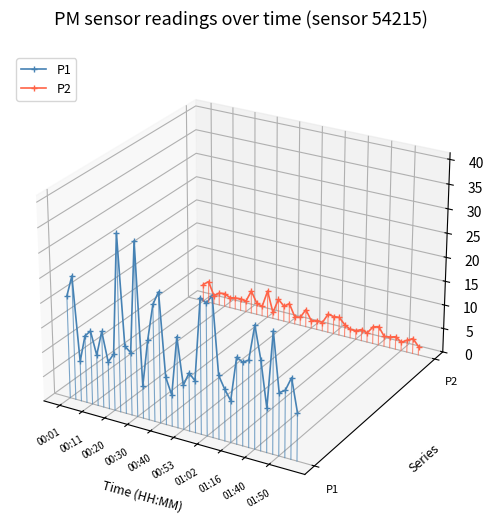

Where is P1 nearest to the value 0?

00:11